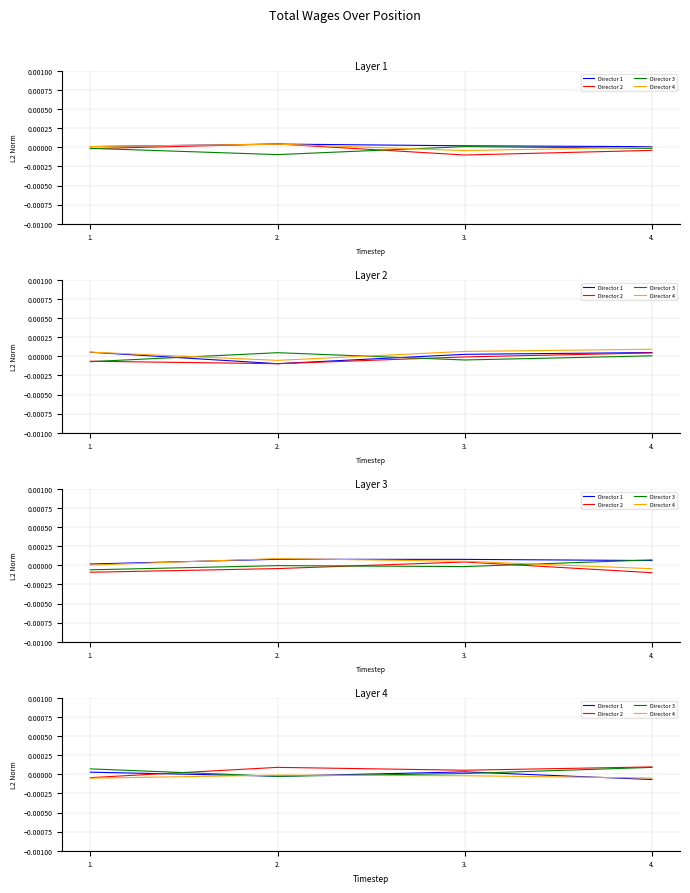

Between 1. and 2., which series saw the biggest shift?

Director 2